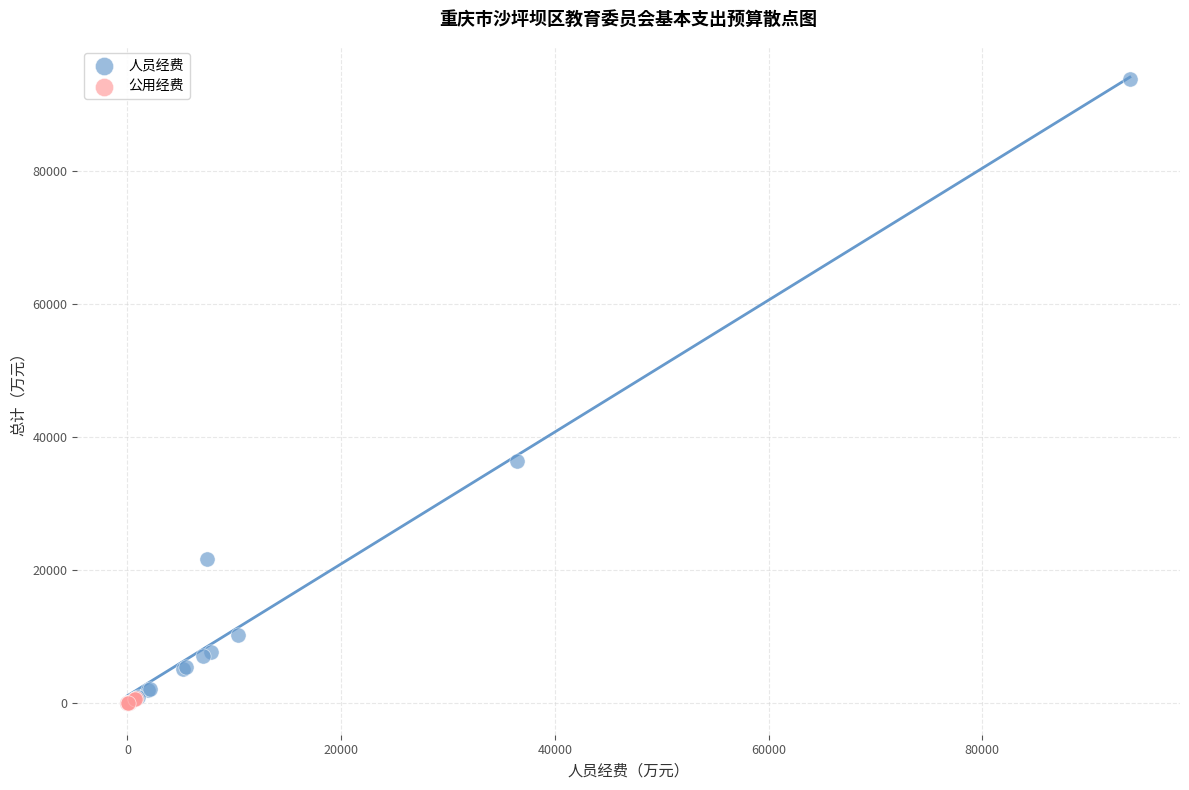

Which series contains the highest Y value?

人员经费